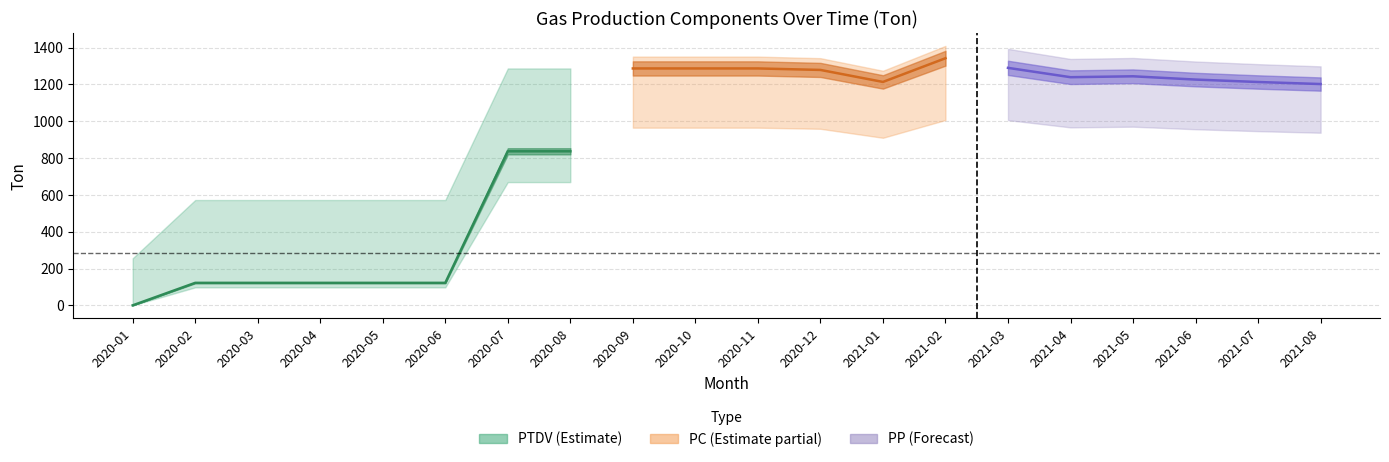

Which category has the highest value across all series?

2021-02